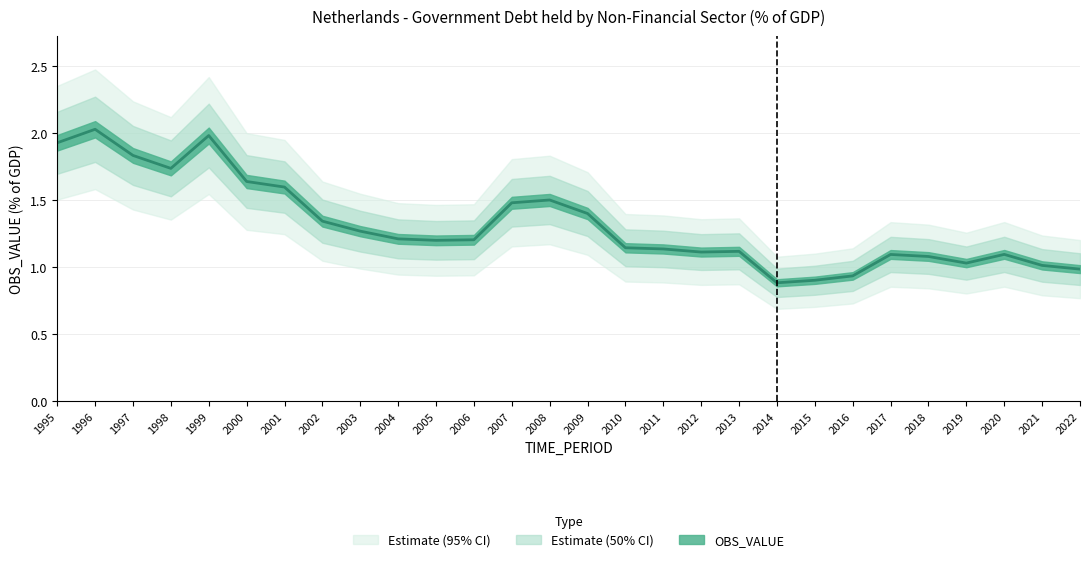

How many lines are shown in the chart?

1